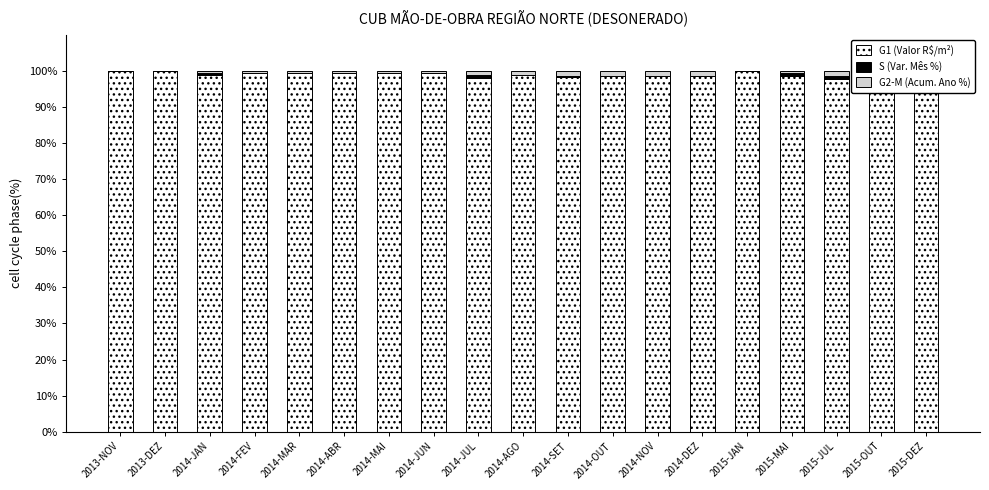

What position from the left is 2015-JAN?

15